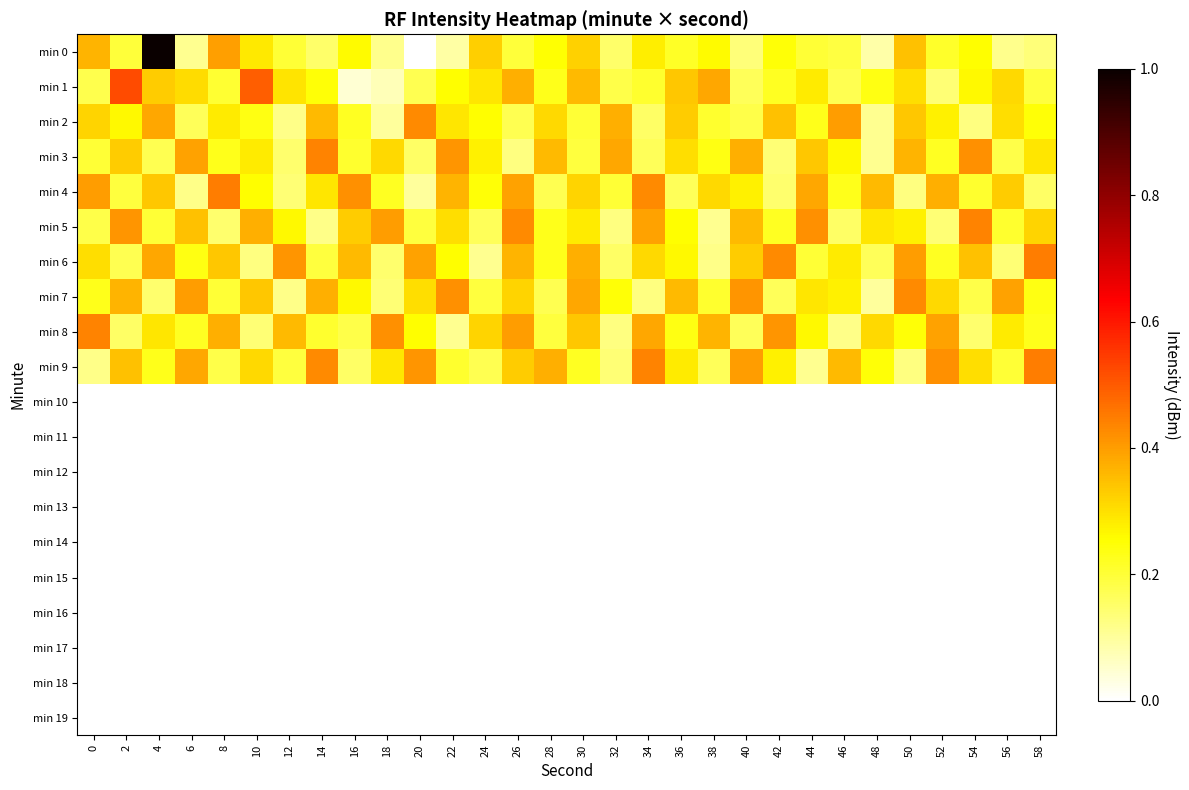

True or false: row_0 has a value of 0.0 at 20.

True